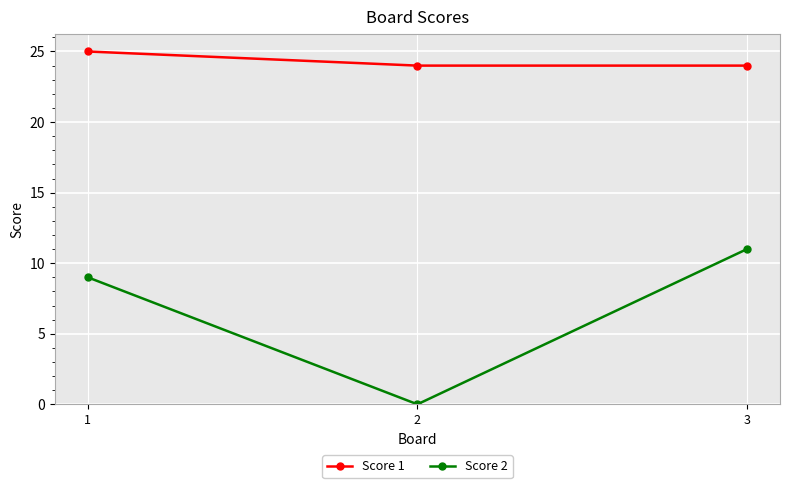

Count the Score 2 values in the range 0 to 11.

3